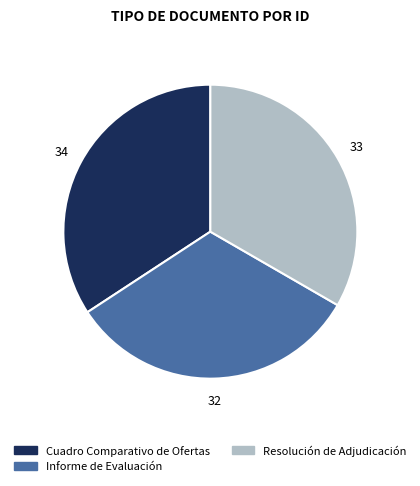

Which category has the biggest portion of the pie?

Cuadro Comparativo de Ofertas